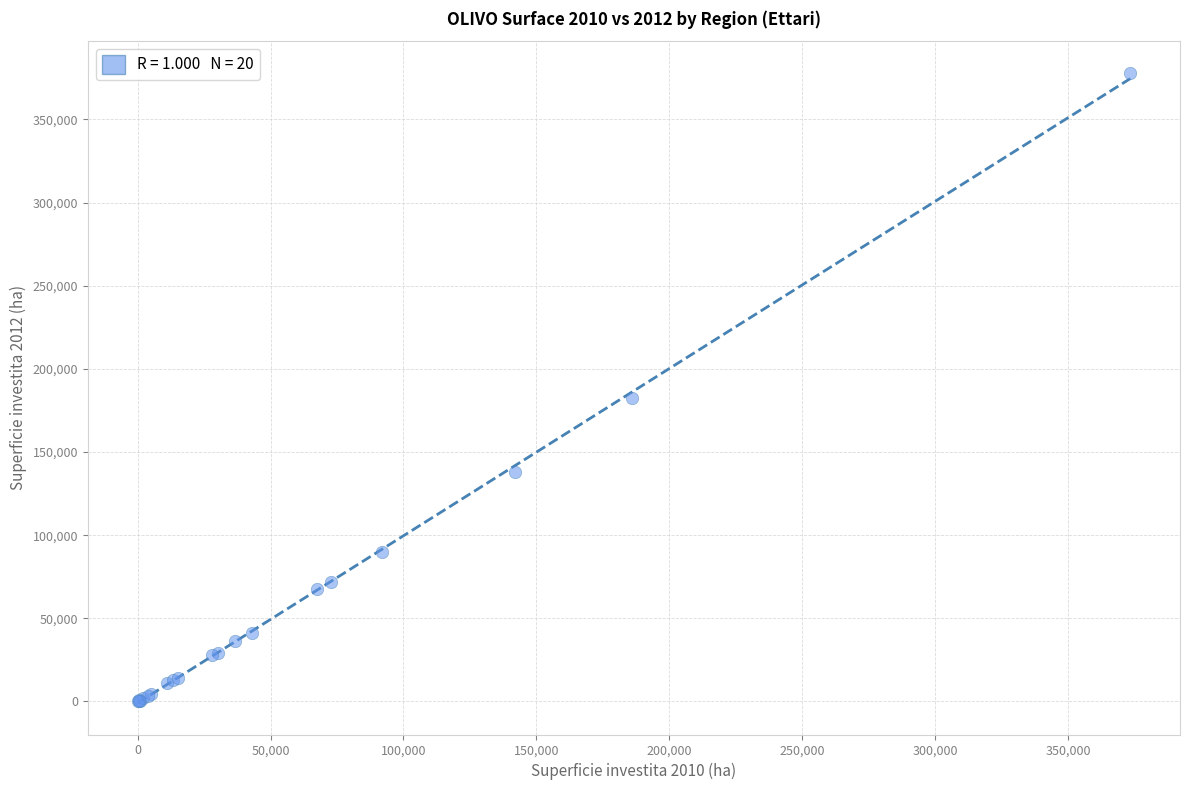

What Y value in the scatter plot is closest to 189069?

182468